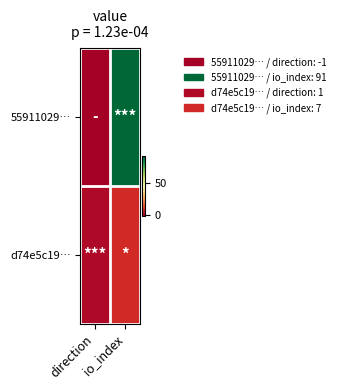

Reading left to right, what are all the values shown in this chart?

55911029…: direction=-1	io_index=91
d74e5c19…: direction=1	io_index=7